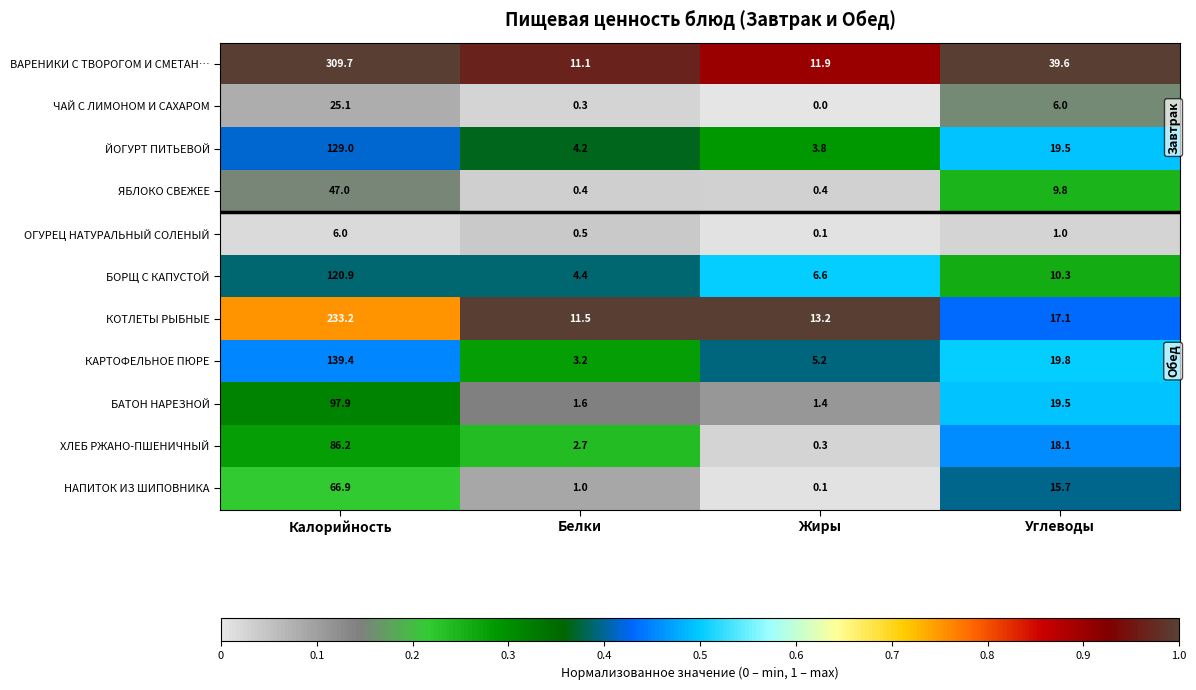

Between Калорийность and Жиры, which series saw the biggest shift?

ВАРЕНИКИ С ТВОРОГОМ И СМЕТАН…